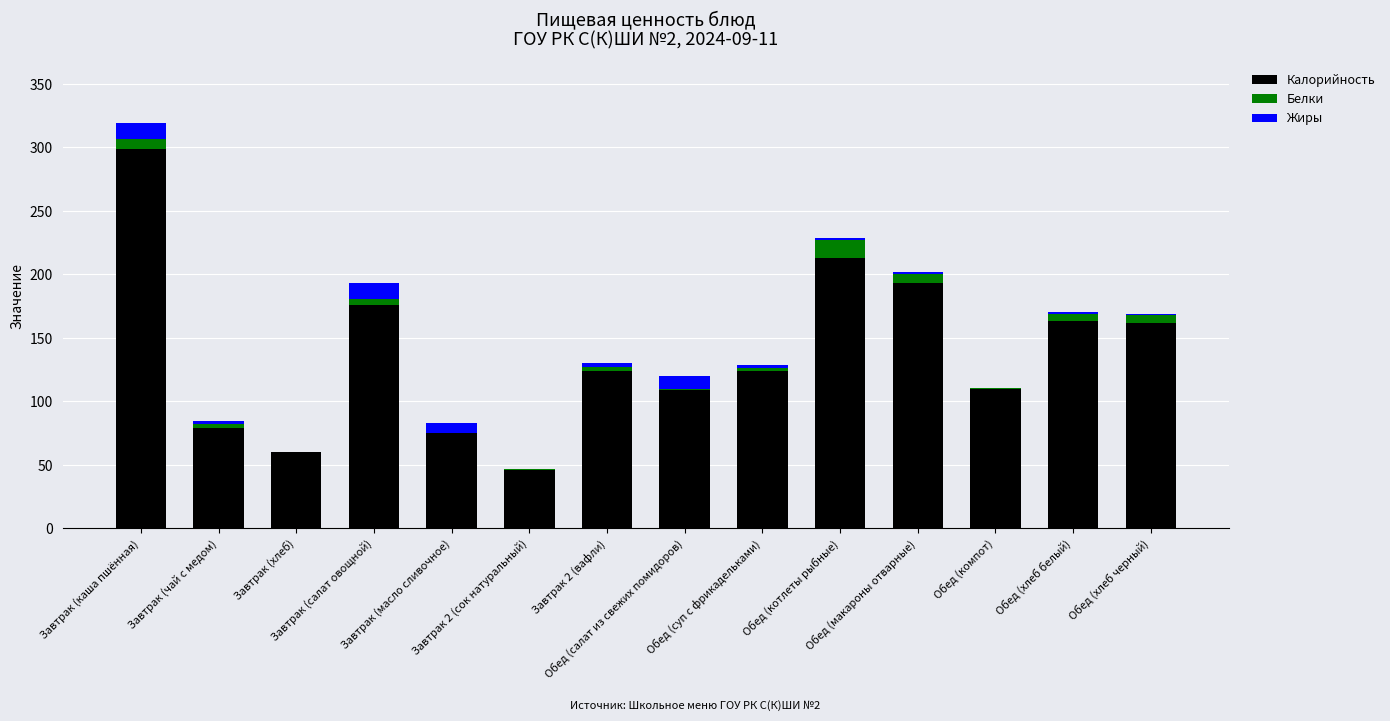

How many categories are shown in the chart?

14